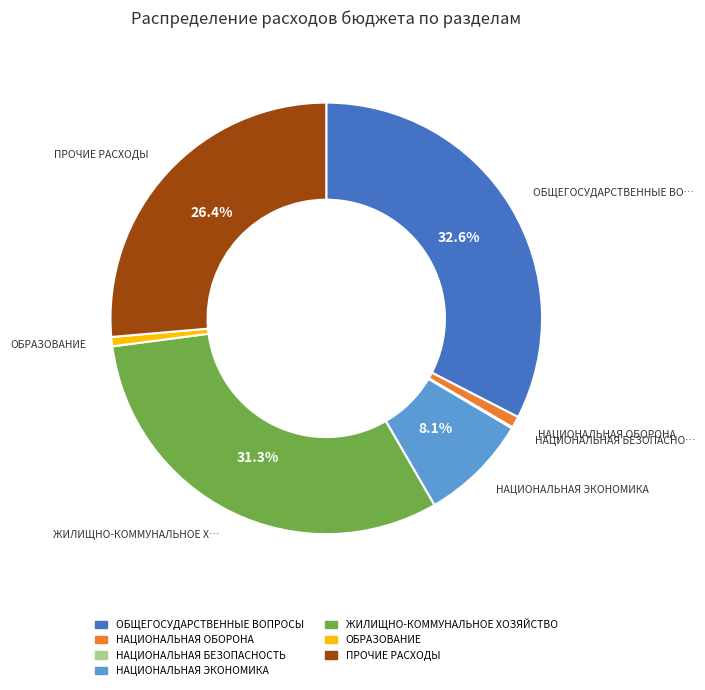

What is the largest slice in the pie chart?

ОБЩЕГОСУДАРСТВЕННЫЕ ВОПРОСЫ